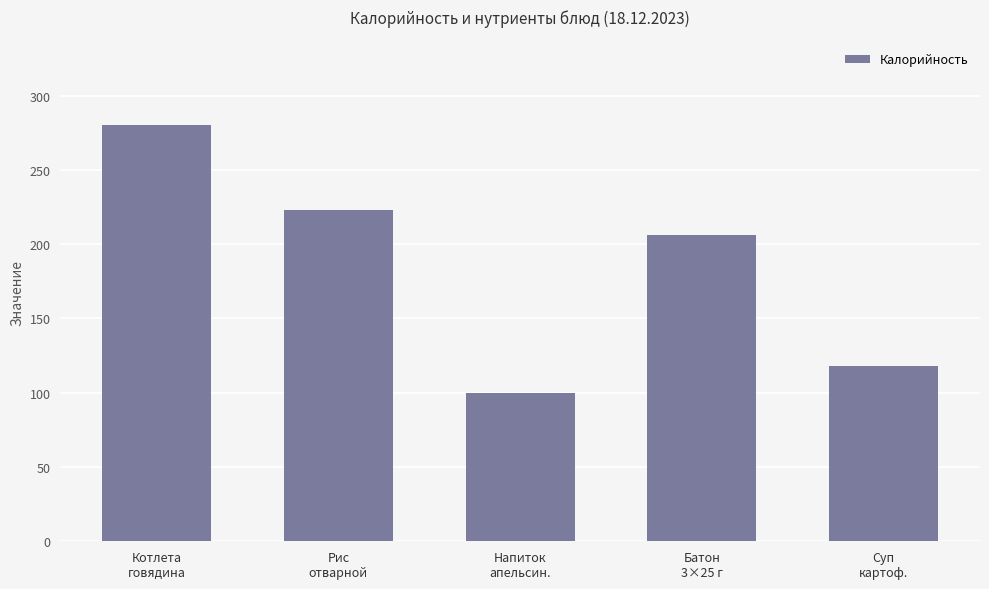

What is the label of the 3rd bar from the right?

Напиток
апельсин.